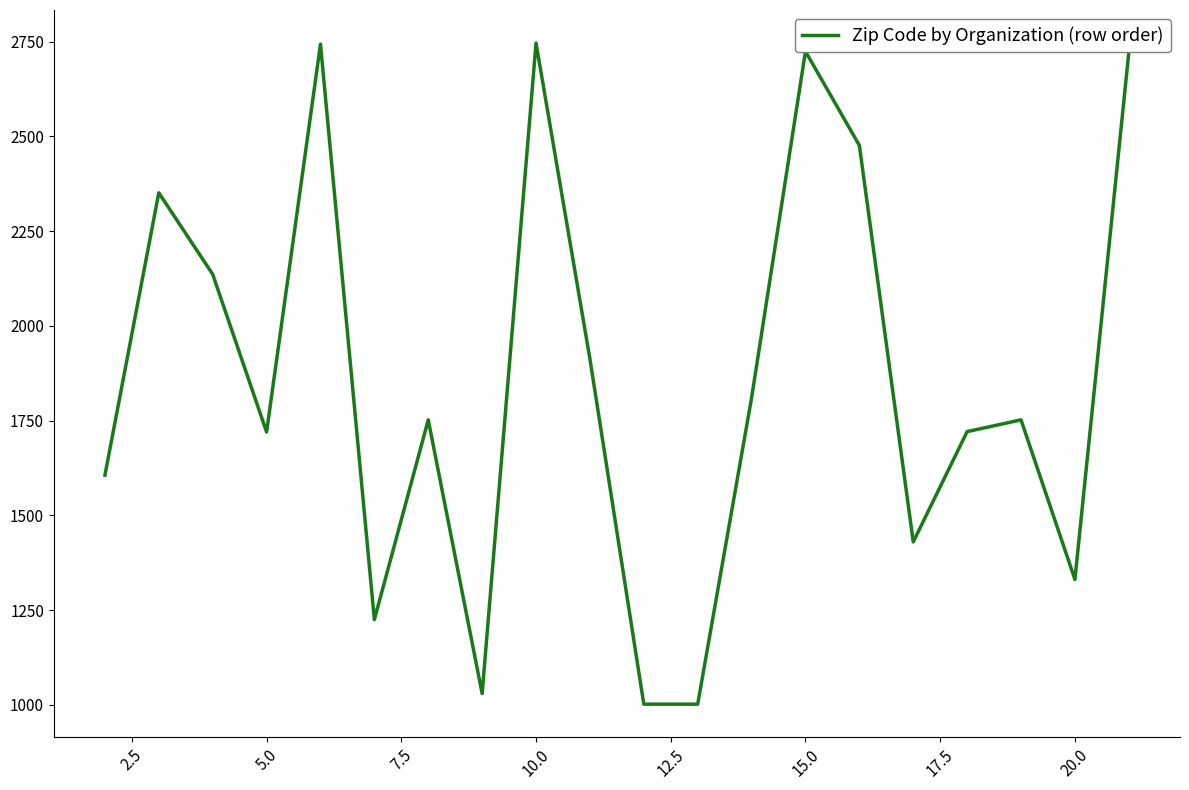

What is the average value?

1860